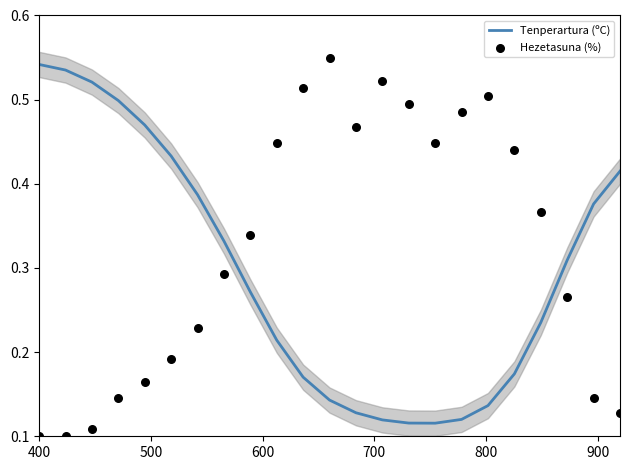

What are all the series names shown in the legend?

Tenperartura (ºC), Hezetasuna (%)